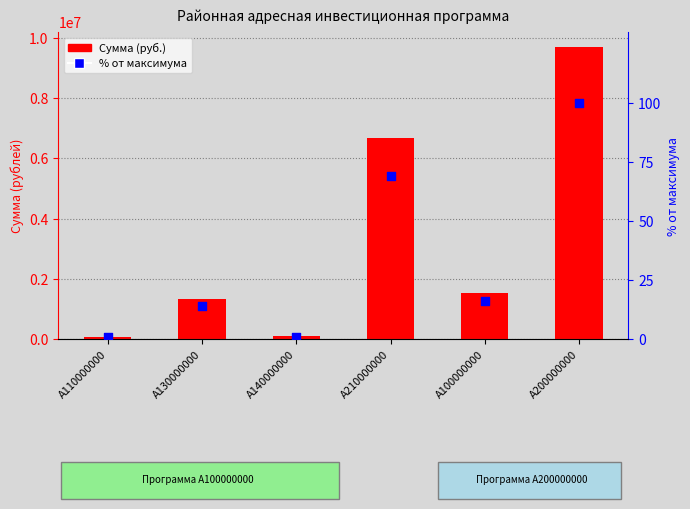

Which series contains the highest Y value?

Сумма